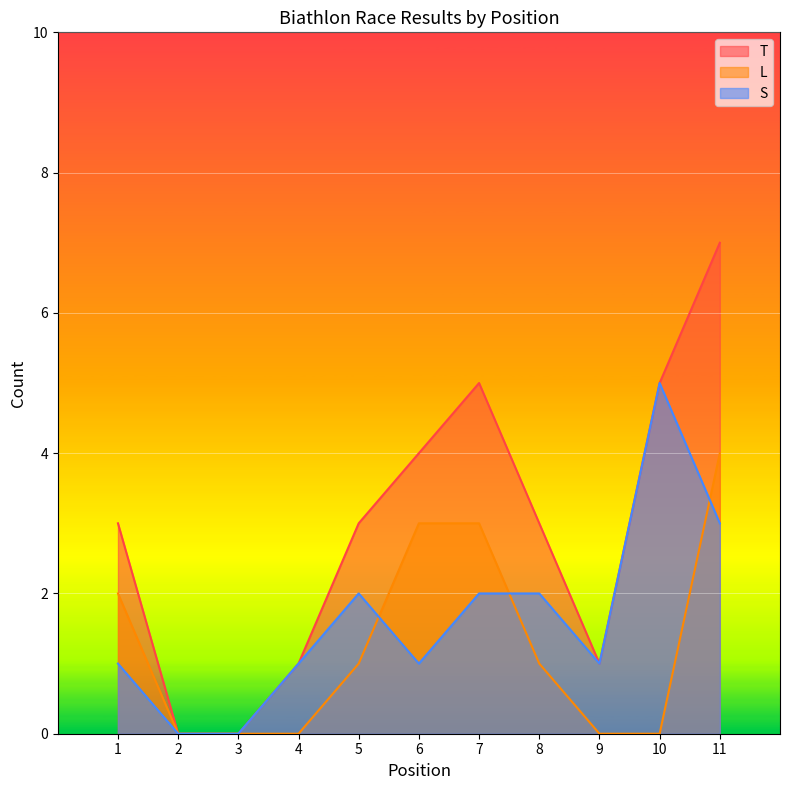

List the series in order of their overall mean, lowest first.

L, S, T